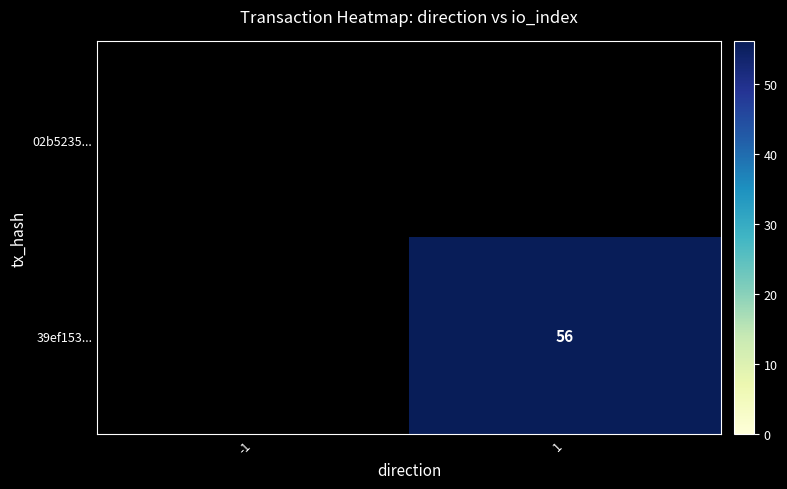

How many series are shown in this chart?

2